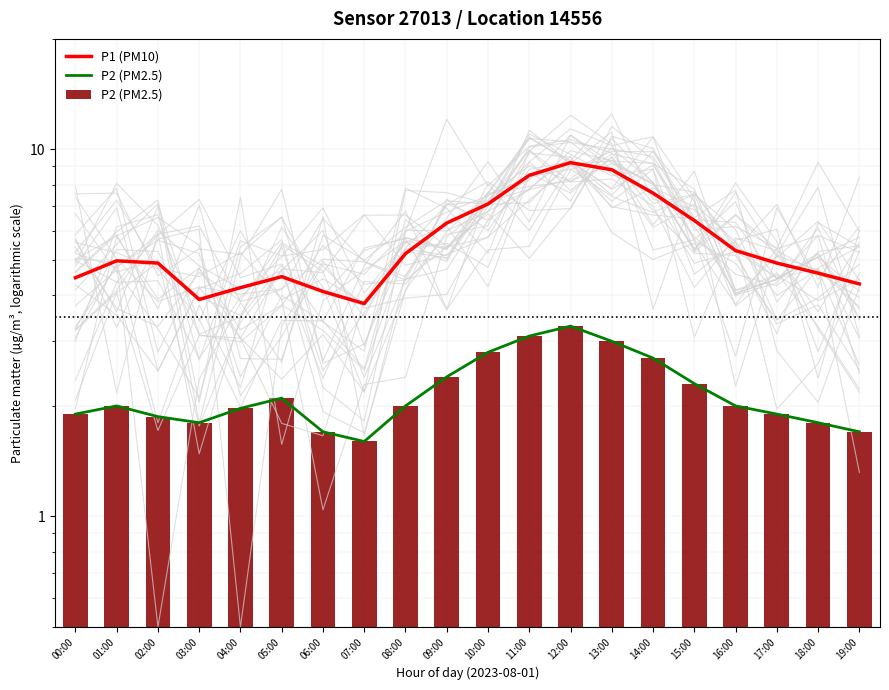

The P2 (PM2.5) series shows 3.1 at 05:00. True or false?

False